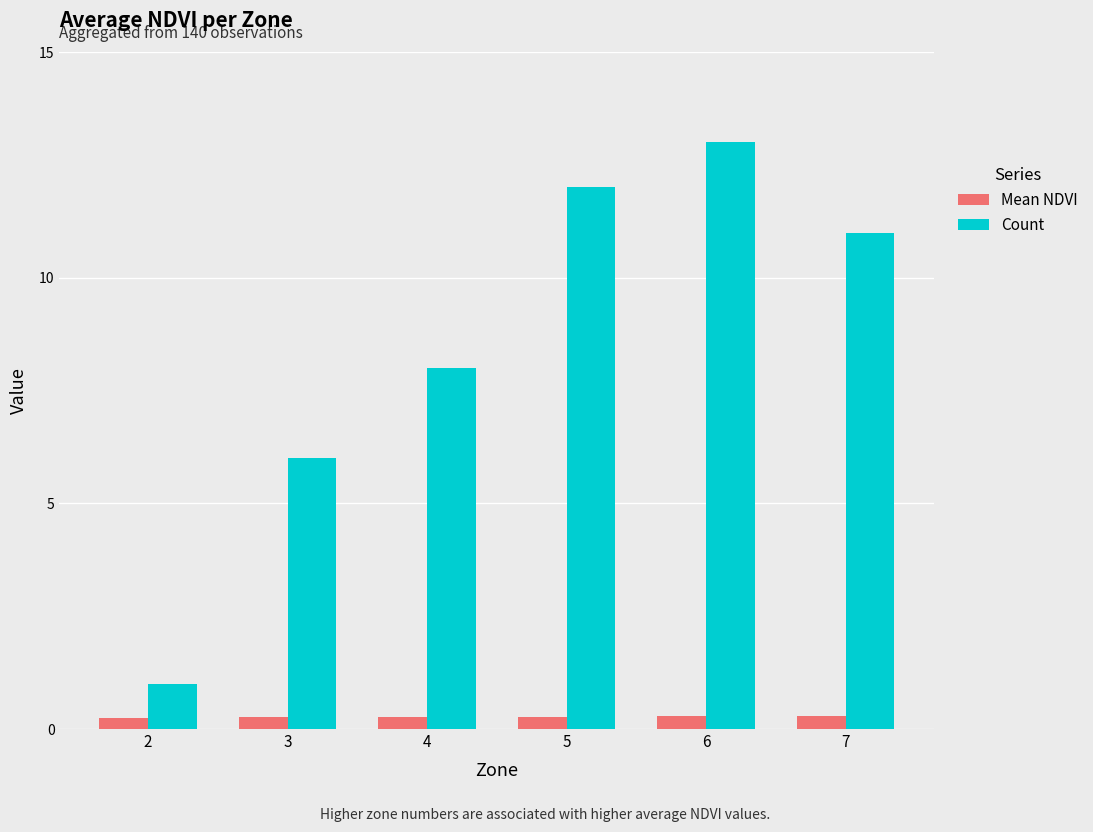

At which category is the sum across all series the highest?

6